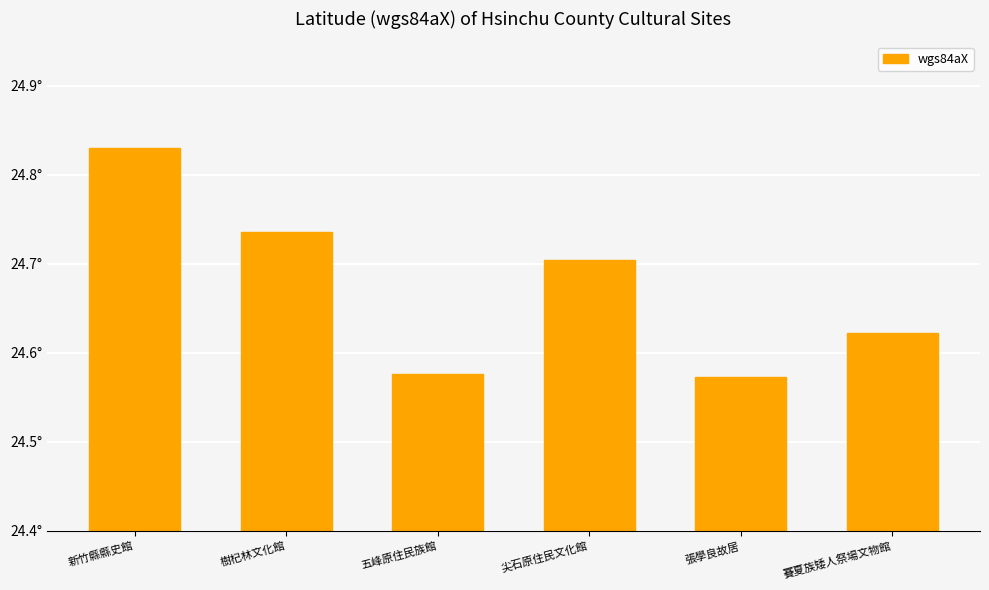

What is the ratio of the value at 五峰原住民族館 to the value at 賽夏族矮人祭場文物館?

1.0